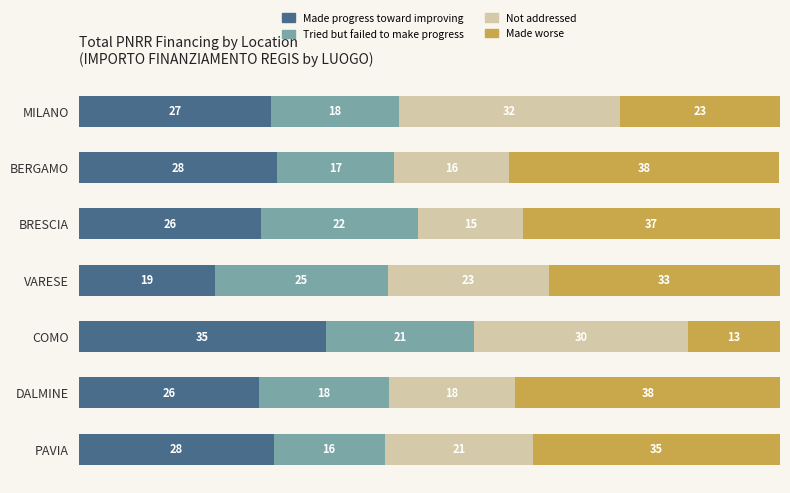

What is the value of the Made worse bar at the 4th from the left?

33.0